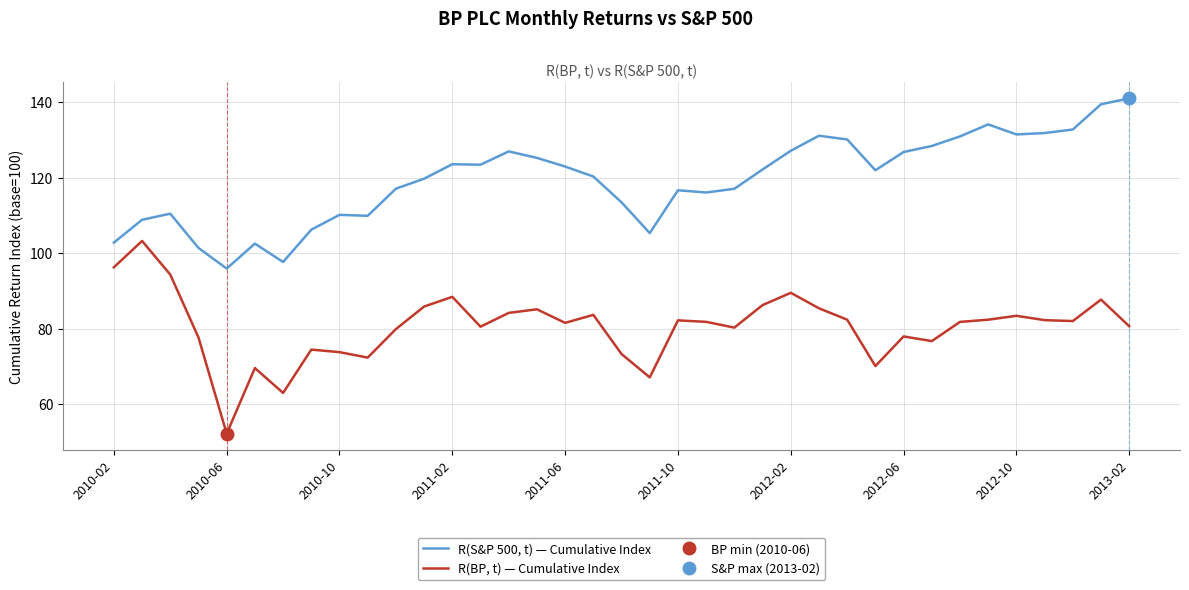

What is the difference between the maximum and second lowest values in the R(S&P 500, t) — Cumulative Index series?

43.3